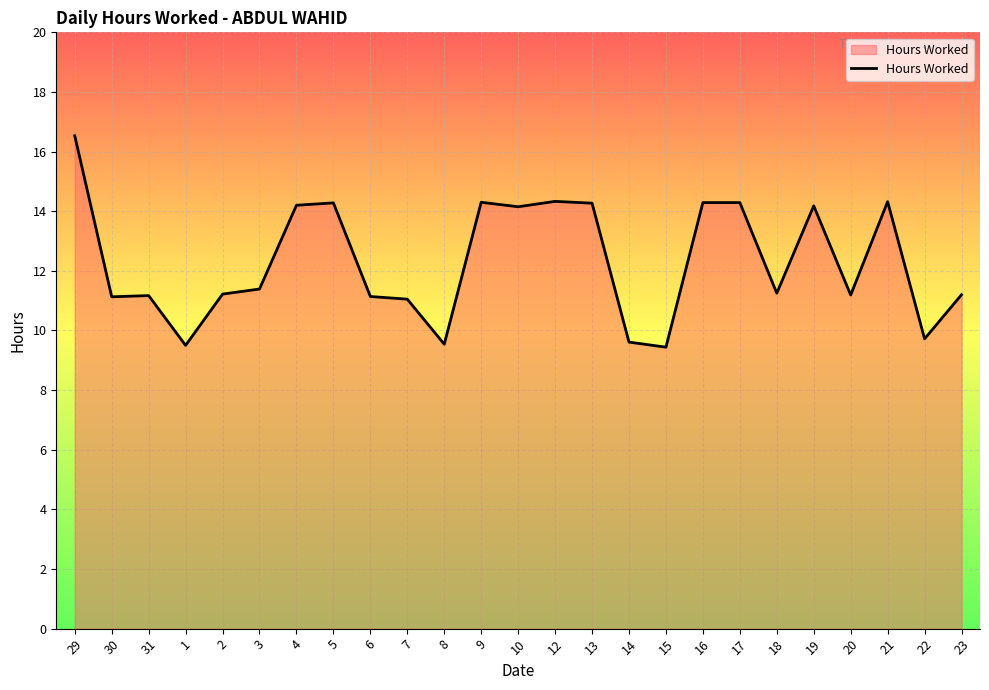

Read the value at 23.

11.2